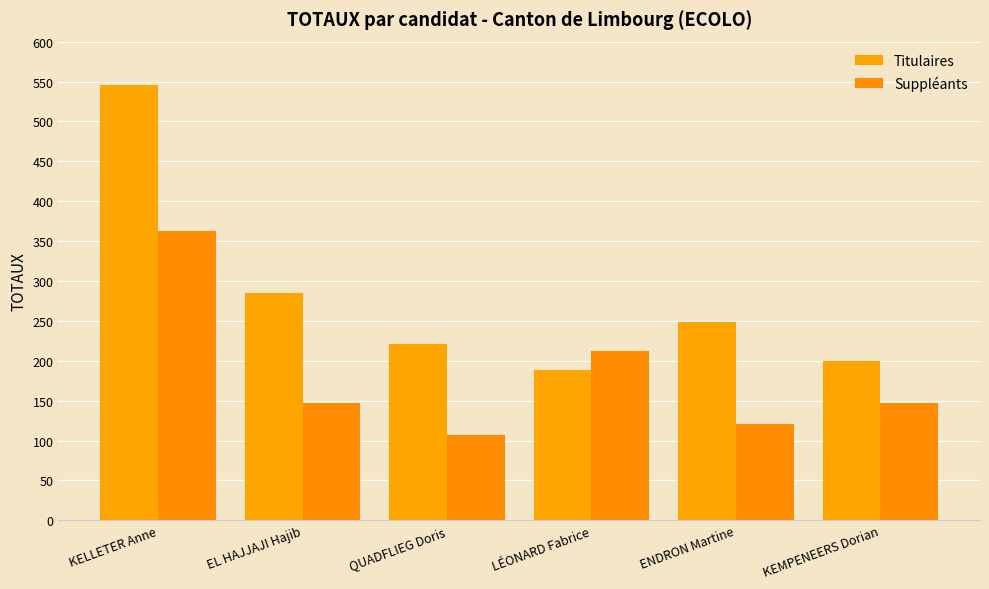

Does the chart contain stacked bars?

No